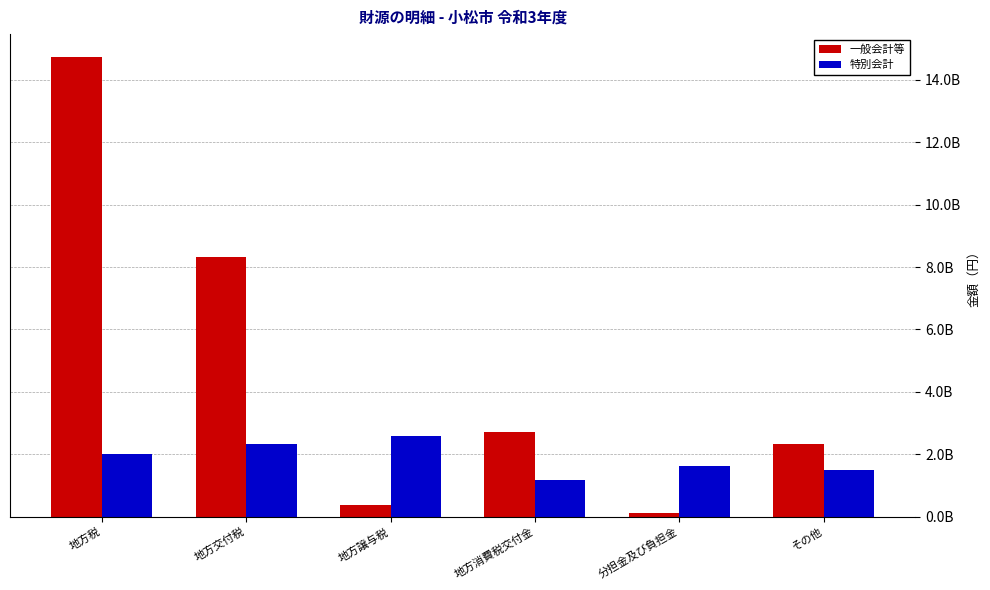

What position from the right is 地方譲与税?

4